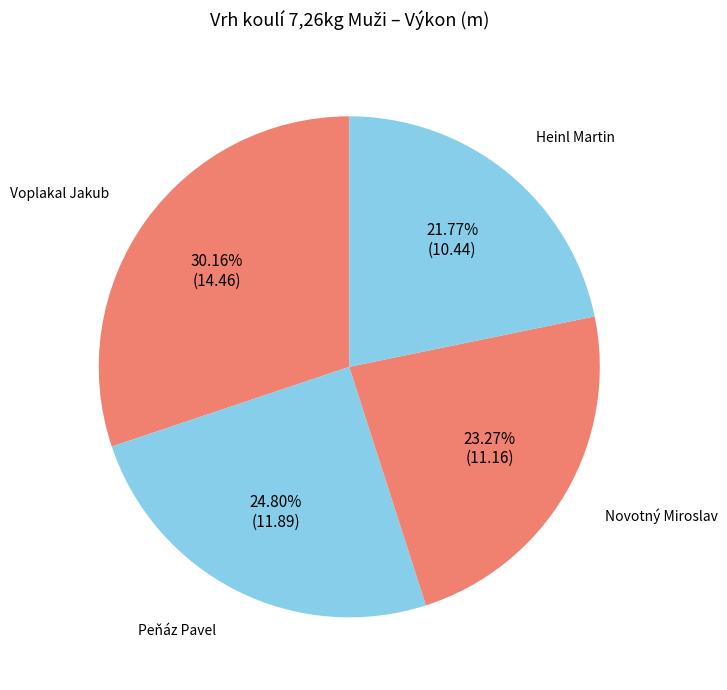

Is it true that Heinl Martin is 22% of the pie?

True